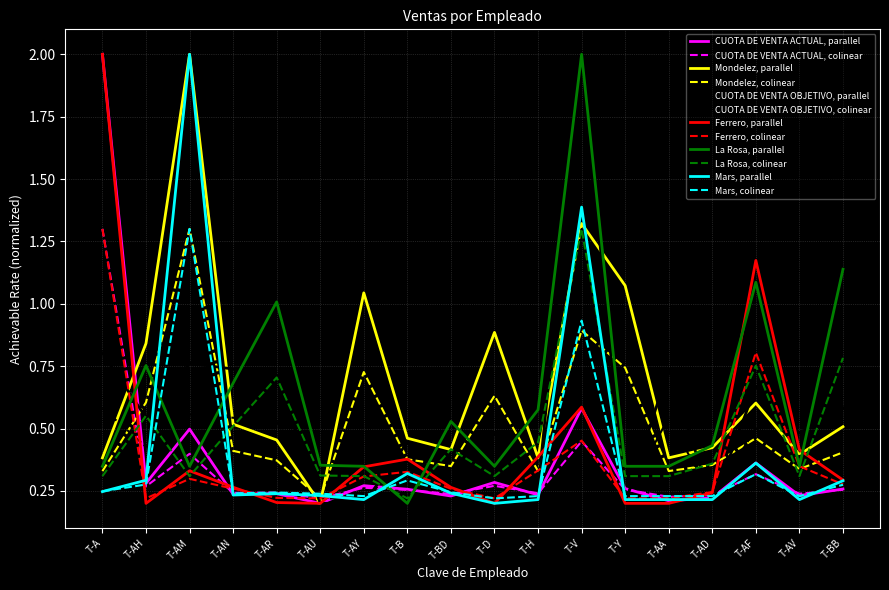

Which series changed the most between T-AN and T-BD?

CUOTA DE VENTA OBJETIVO, parallel